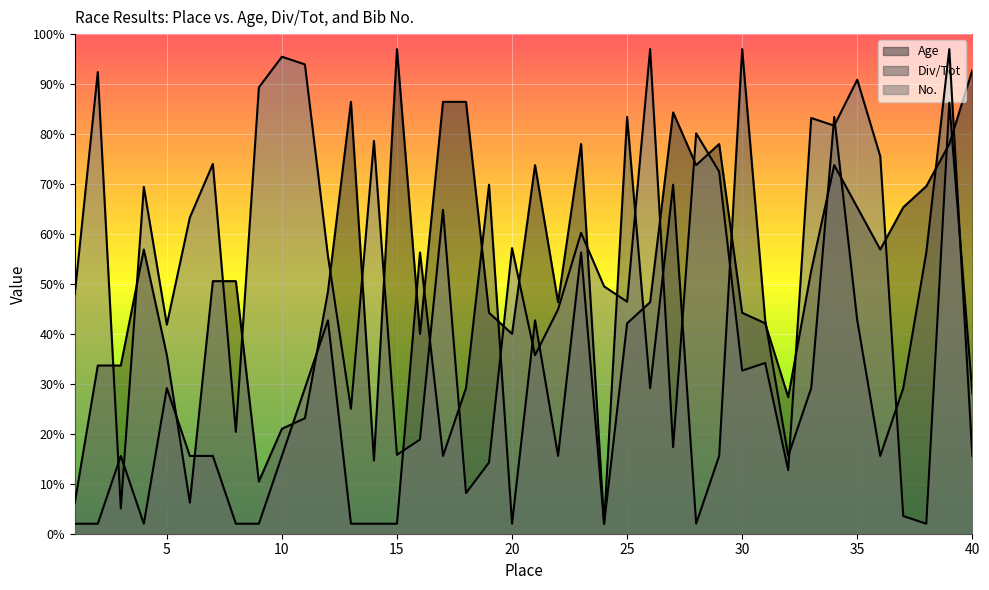

How many times do Div/Tot and Age cross each other?

15